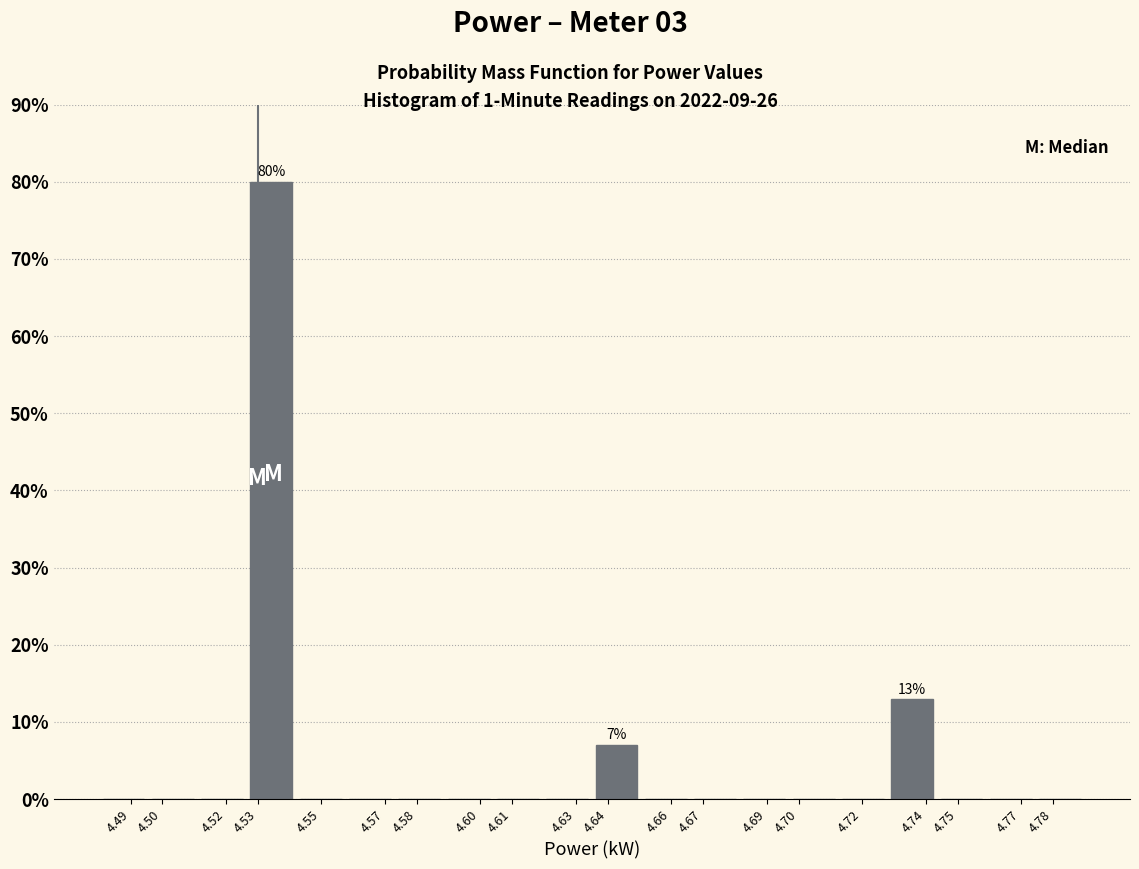

Which range on the x-axis has the tallest bar?

4.527 to 4.542